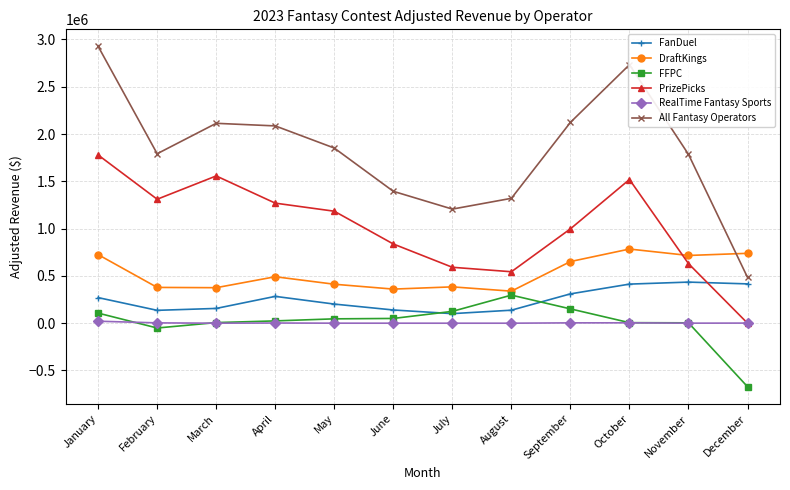

How many lines are shown in the chart?

6